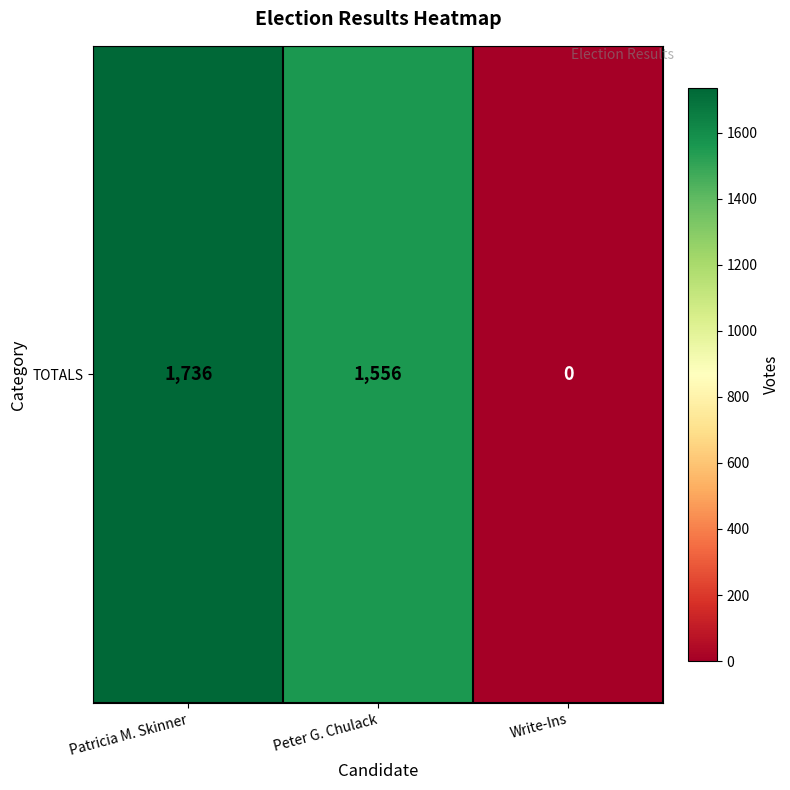

Rank the categories by value from highest to lowest.

Patricia M. Skinner, Peter G. Chulack, Write-Ins